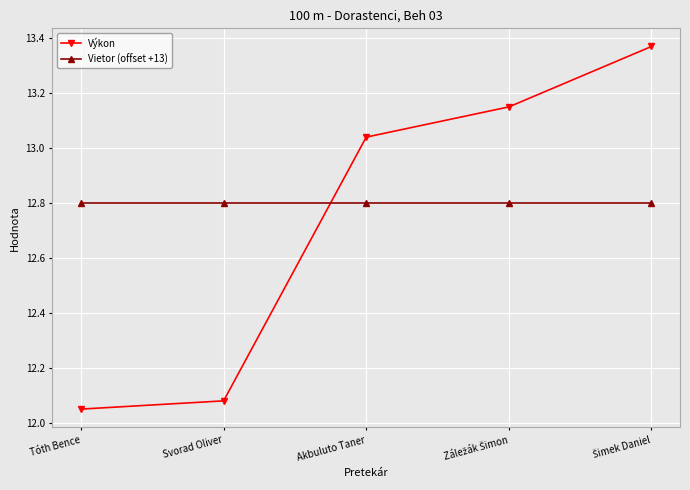

How many lines are shown in the chart?

2